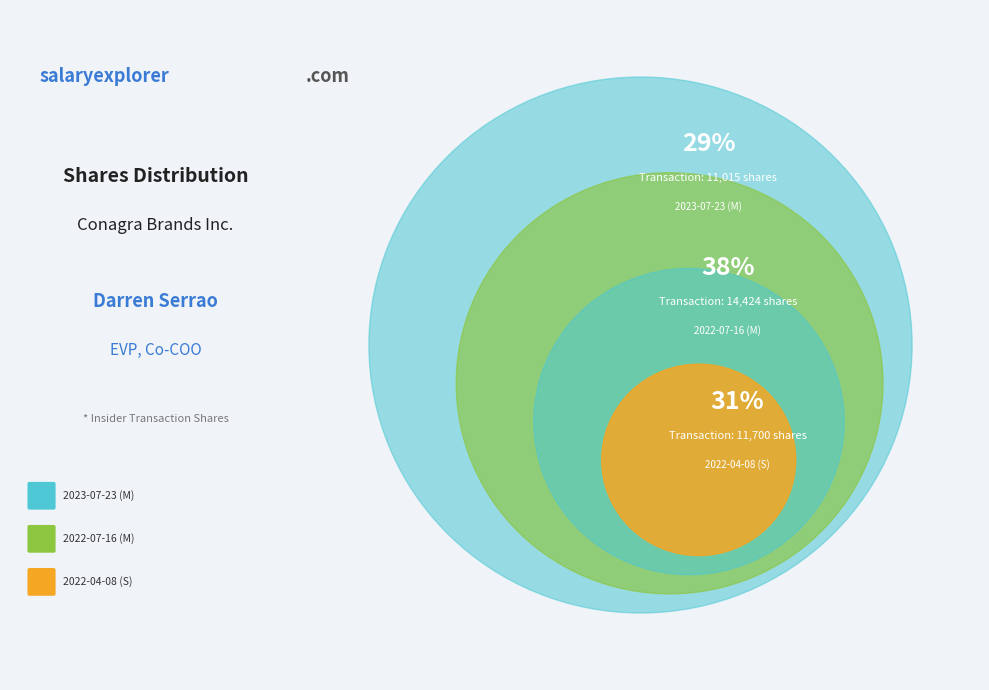

Combined, what portion of the pie is 2023-07-23 (M) and 2022-07-16 (M)?

68.5%